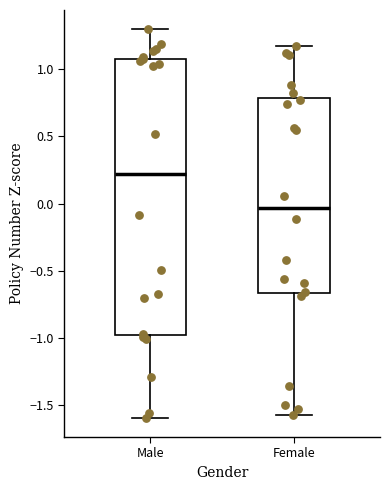

Which box has the lowest median line?

Female